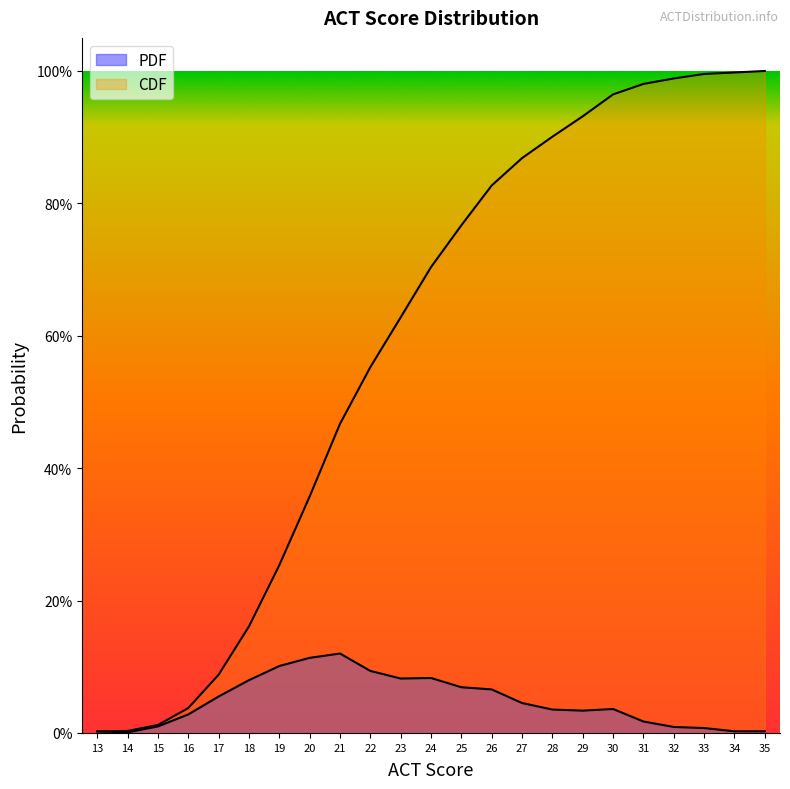

What is the difference between the CDF values at 16 and 25?

0.7